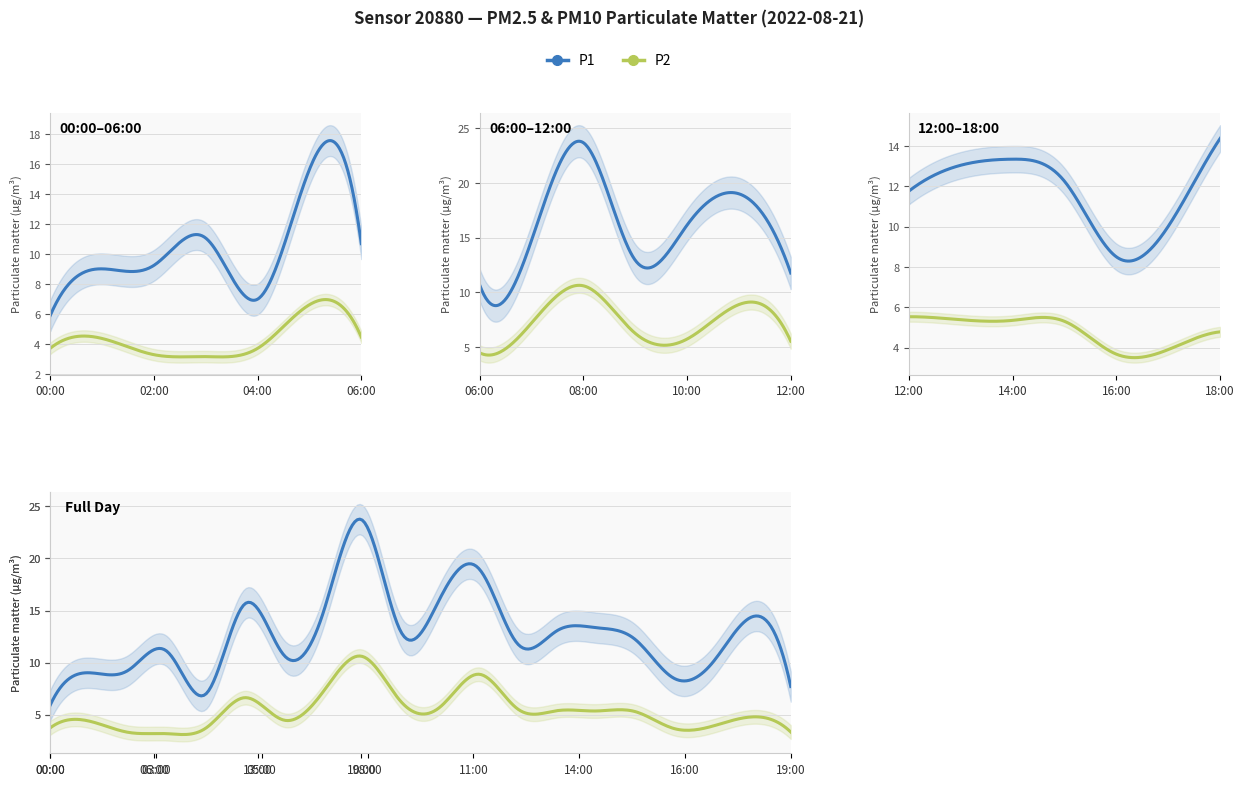

At 06:00, list the series in order from largest to smallest.

P1, P2